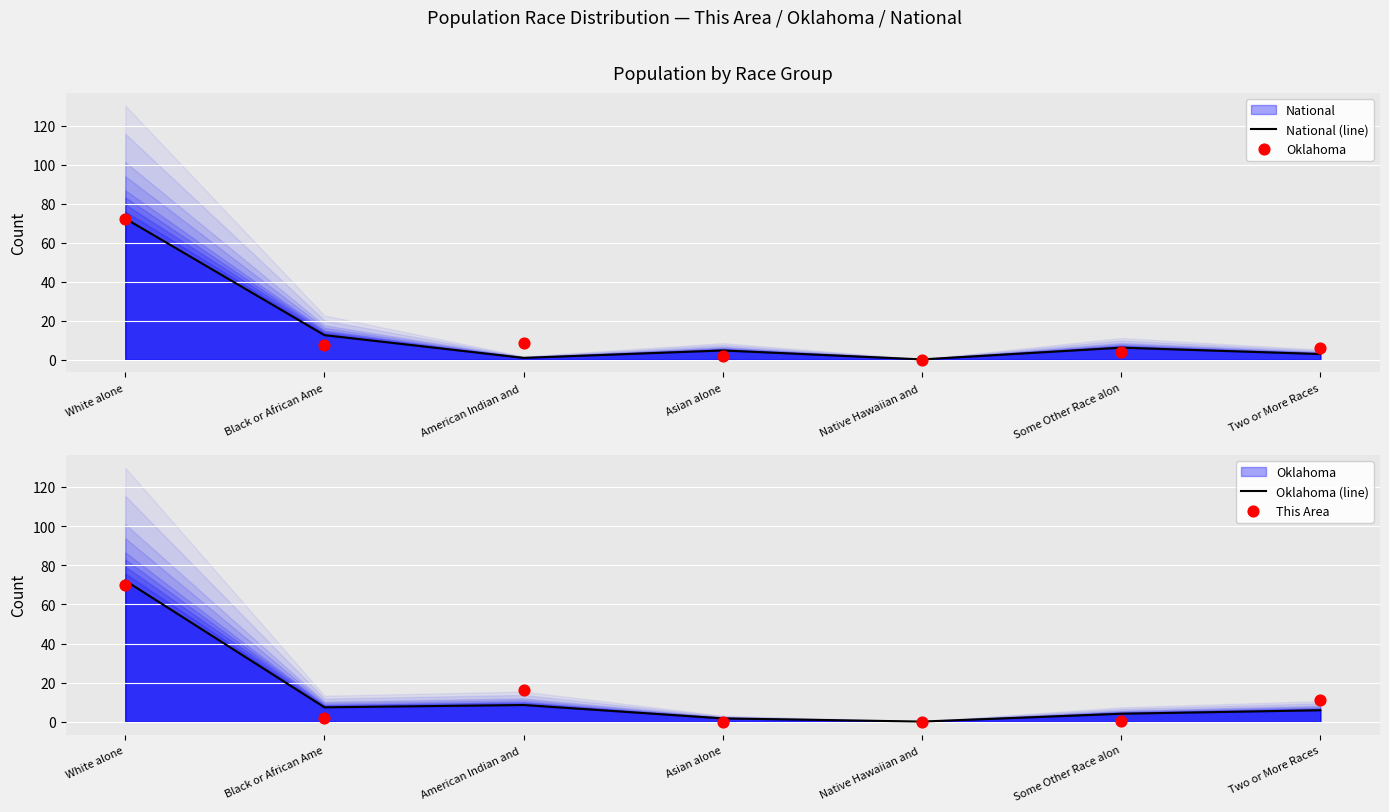

Is the value of Oklahoma (line) at Some Other Race alon greater than the value of This Area at Native Hawaiian and ?

Yes